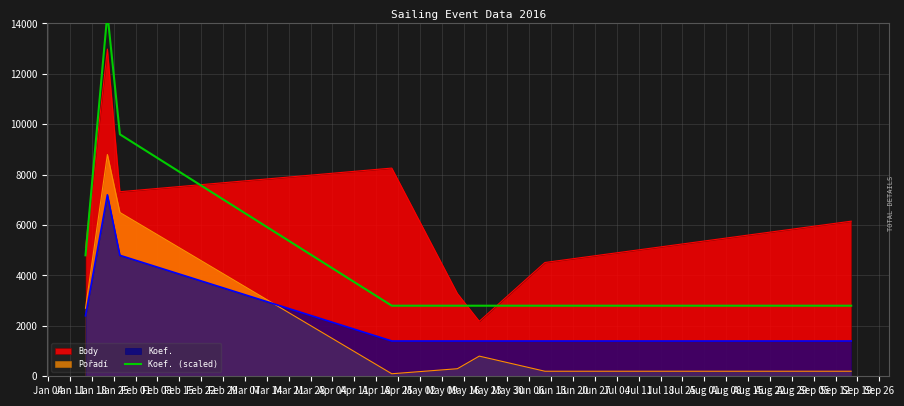

What is the highest value of the Pořadí series?

8800